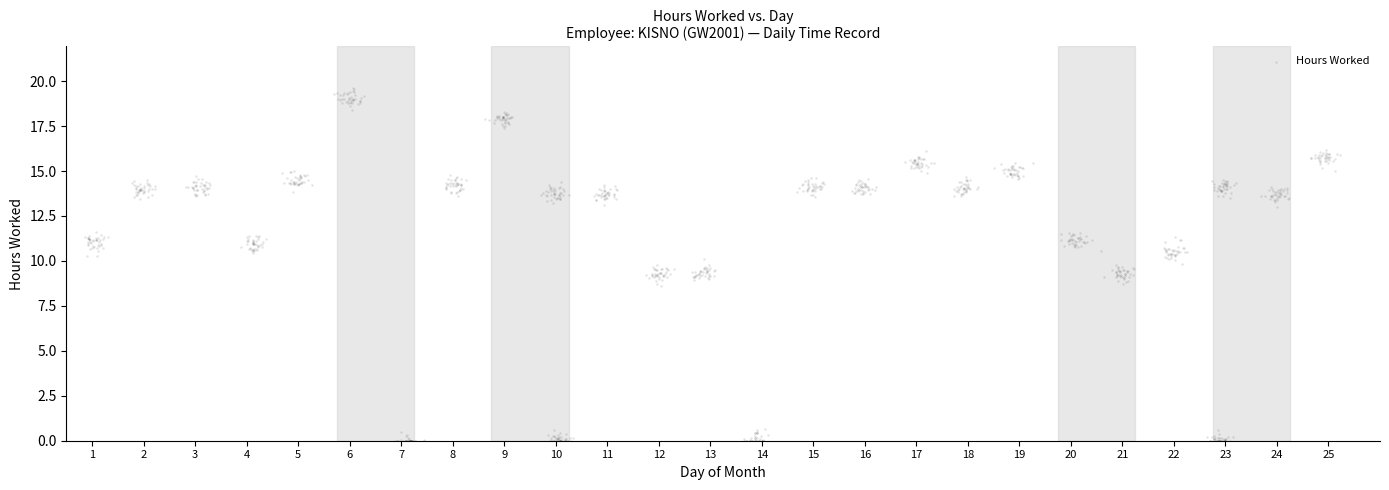

What is the range of X values (max minus min)?

24.4